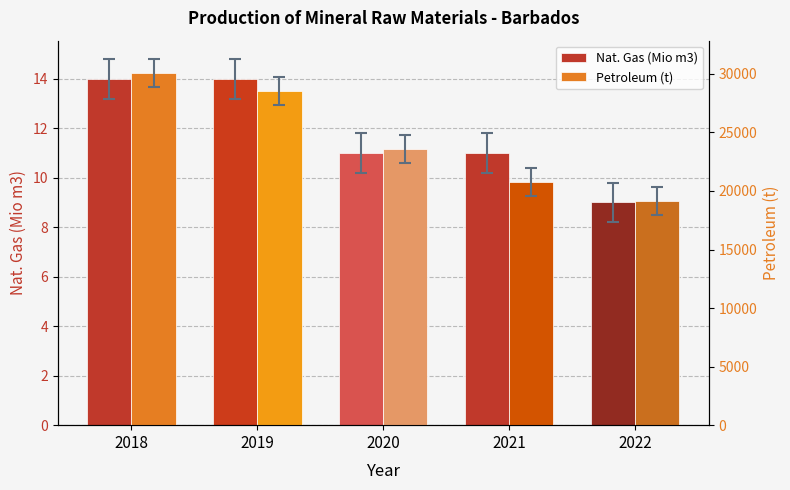

Which label corresponds to the smallest value in the chart?

2022